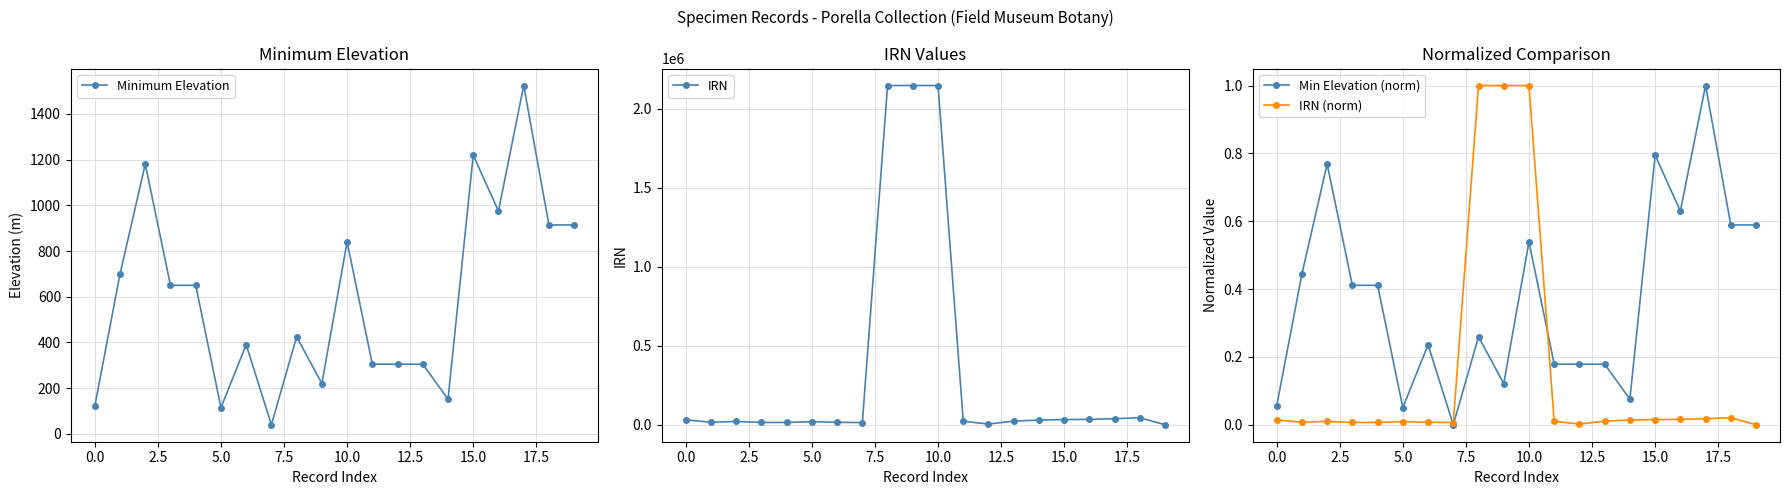

True or false: Minimum Elevation has a value of 840.0 at 10.

True